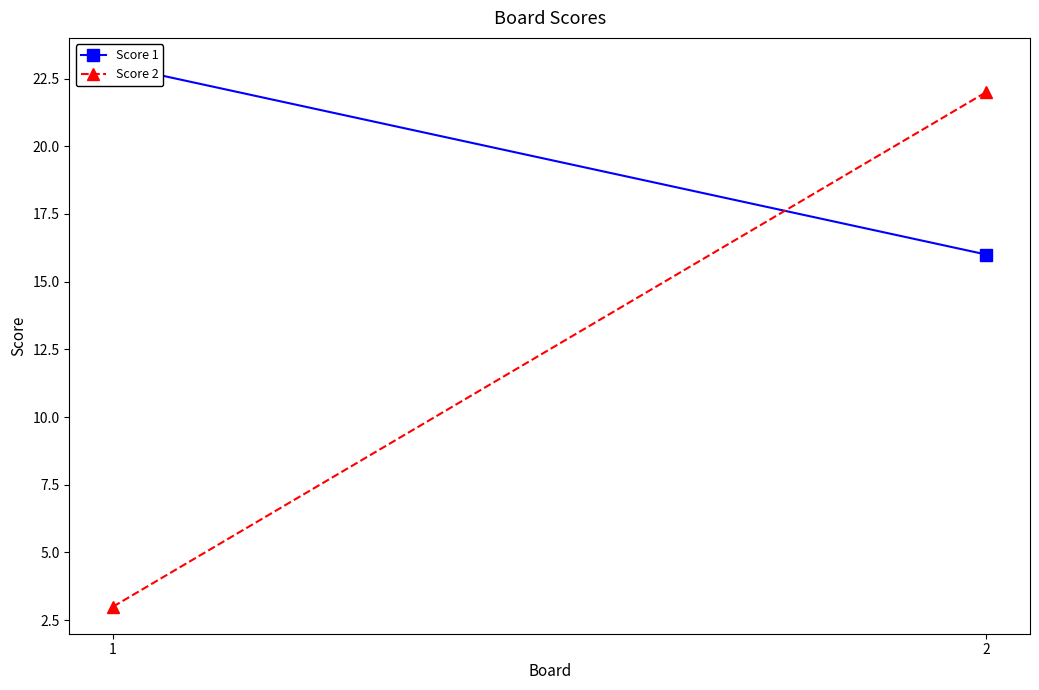

What is the lowest value of the Score 1 series?

16